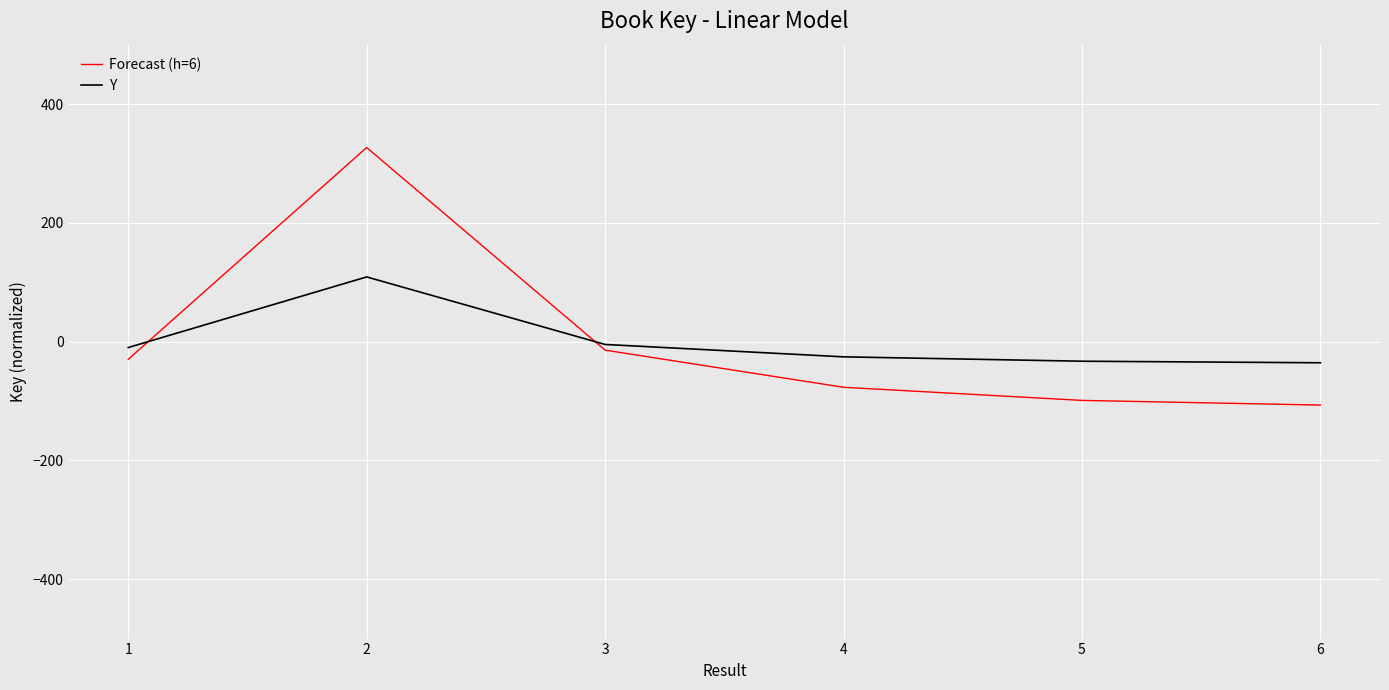

What is the total value across all series at 5?

-131.9